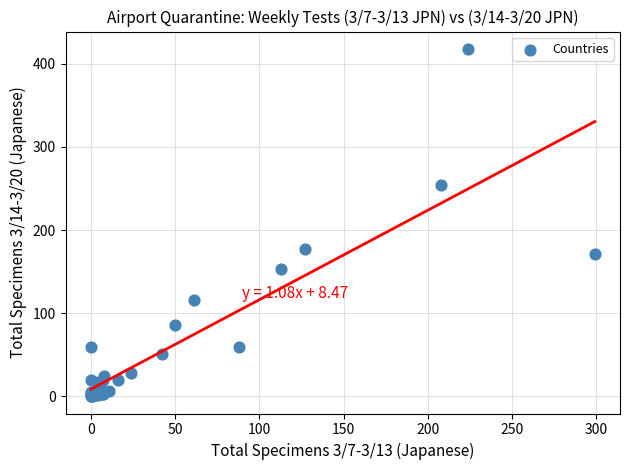

What Y value in the scatter plot is closest to 209?

177